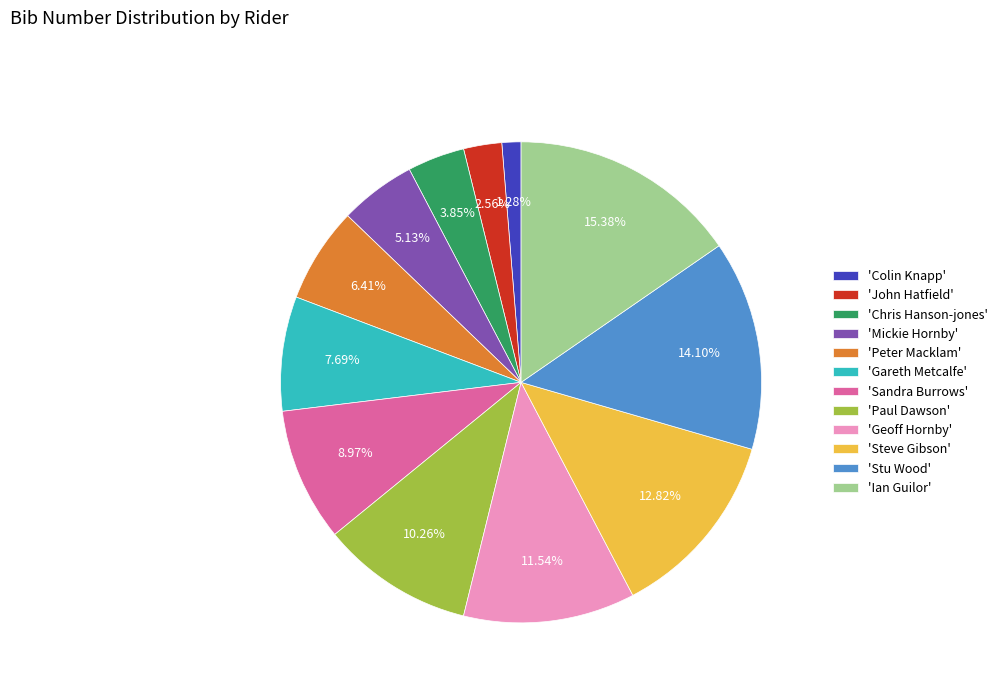

Which slice is the smallest?

'Colin Knapp'